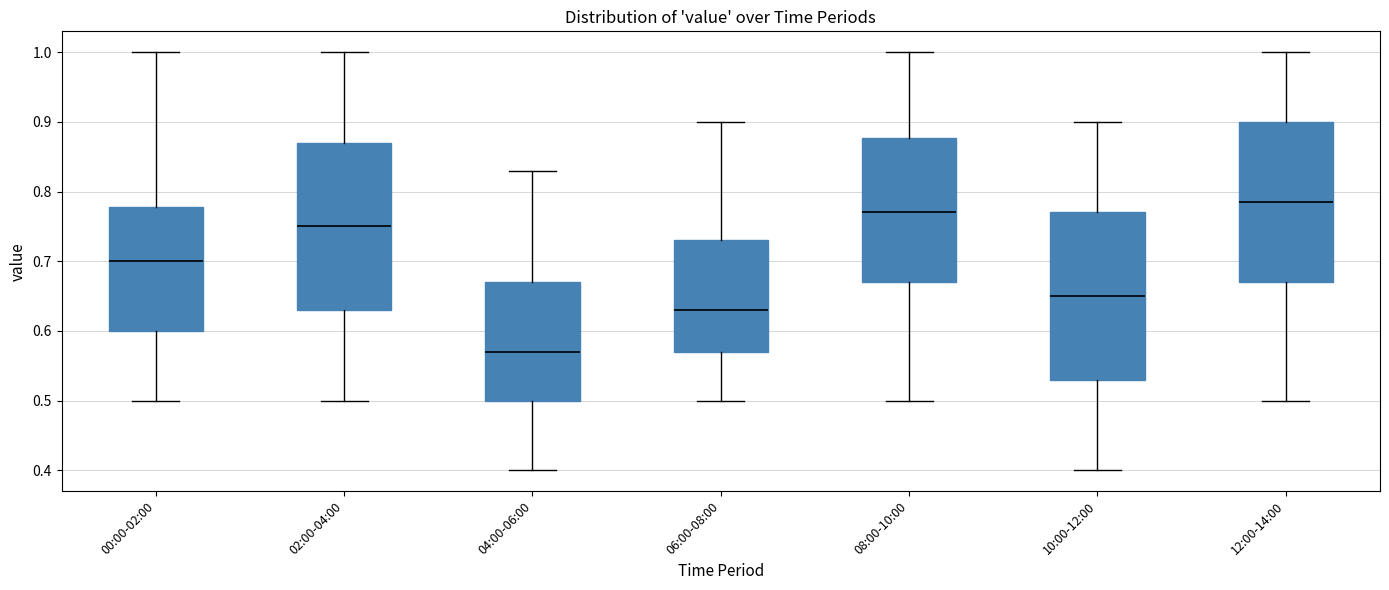

Which box's median line is the highest?

12:00-14:00